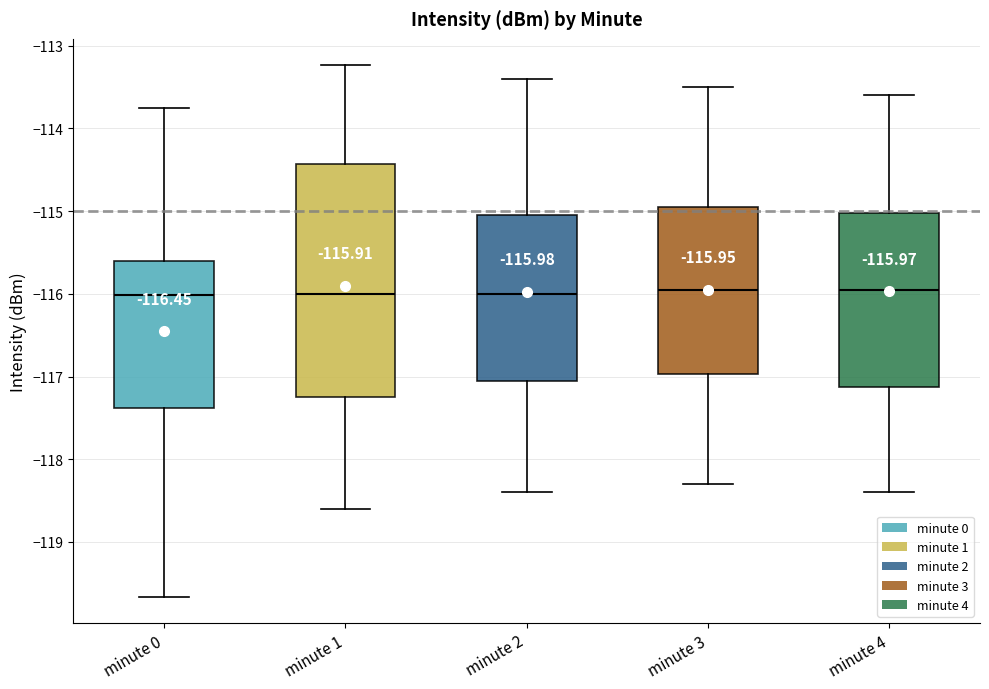

Which box is the tallest, from its lower edge to its upper edge?

minute 1